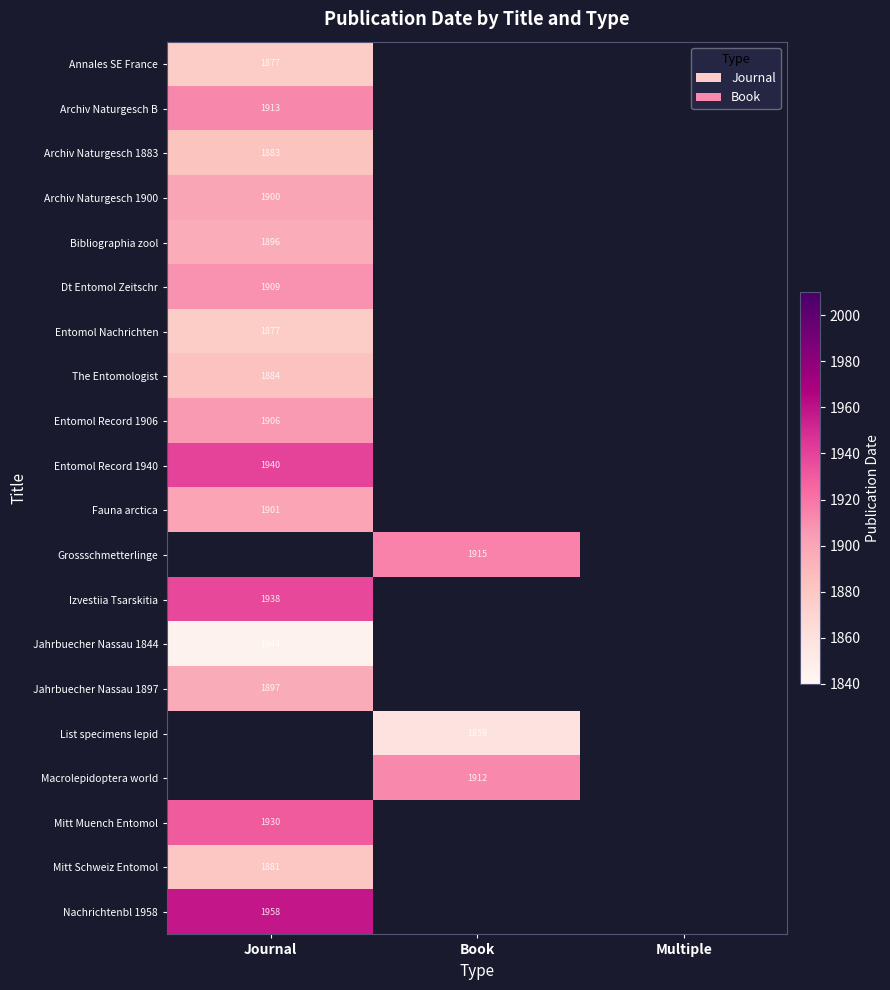

Is the value of Archiv Naturgesch B at Journal greater than the value of Macrolepidoptera world at Book?

Yes